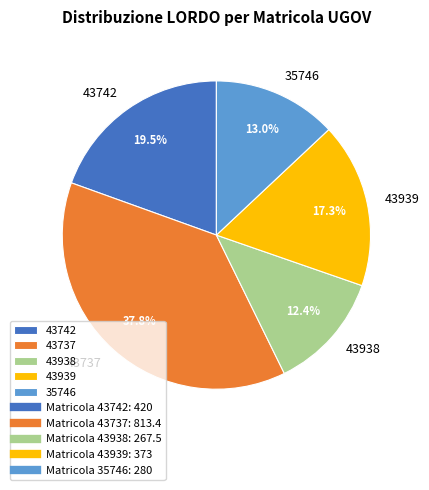

To the nearest percent, what is the combined percentage of 43742 and 43938?

32%